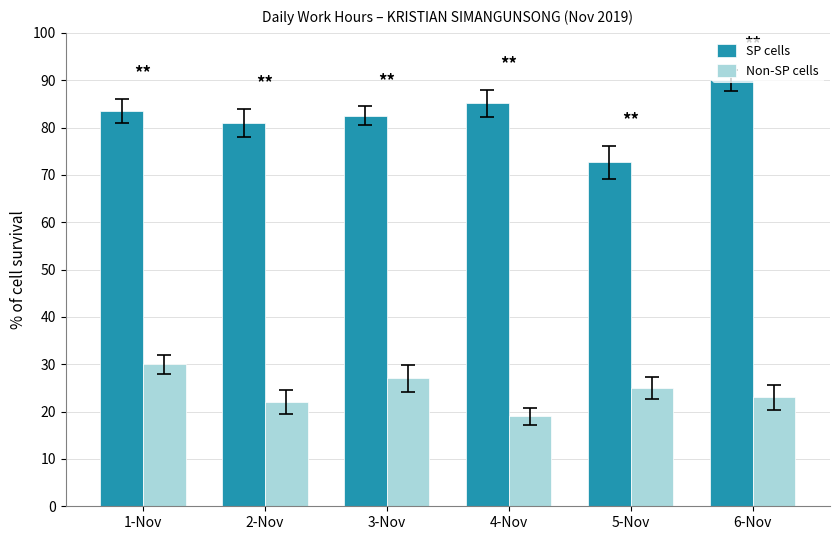

Reading right to left, extract all data points from this chart.

SP cells: 6-Nov=90.0	5-Nov=72.6	4-Nov=85.1	3-Nov=82.5	2-Nov=81.0	1-Nov=83.5
Non-SP cells: 6-Nov=23.0	5-Nov=25.0	4-Nov=19.0	3-Nov=27.0	2-Nov=22.0	1-Nov=30.0